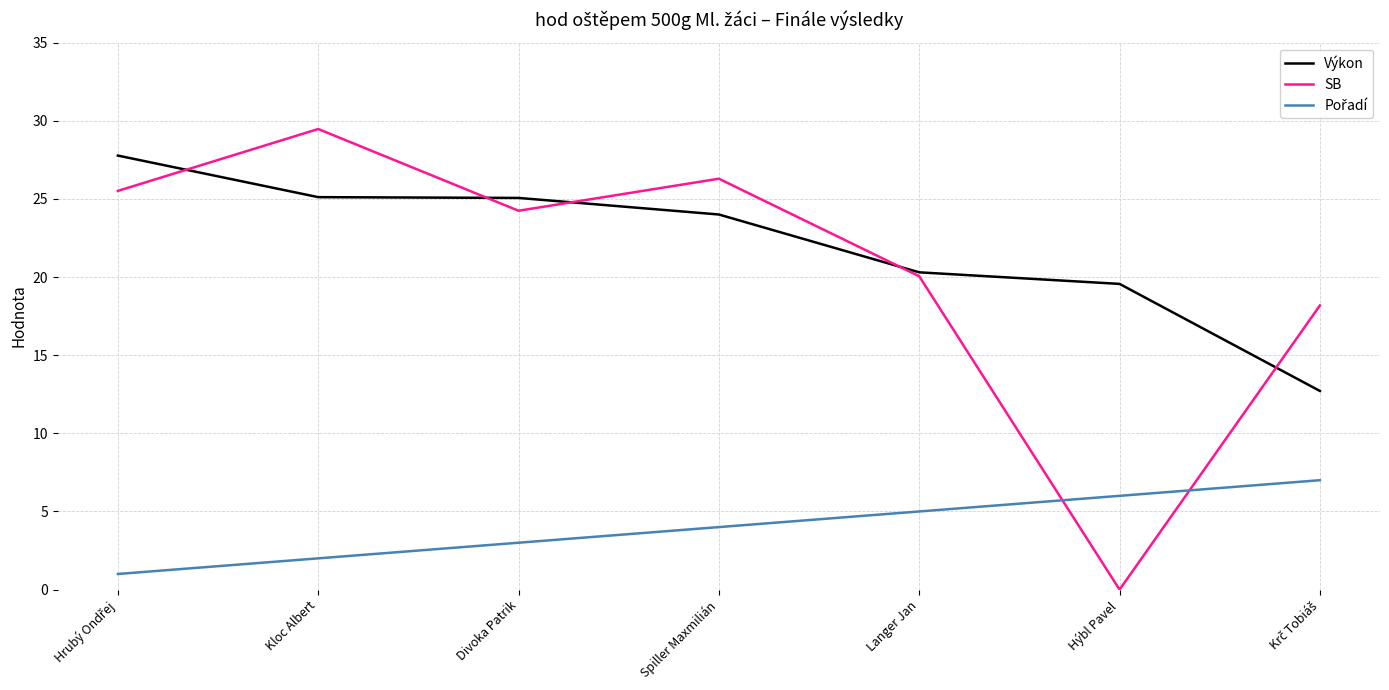

Between Kloc Albert and Hýbl Pavel, which series saw the biggest shift?

SB